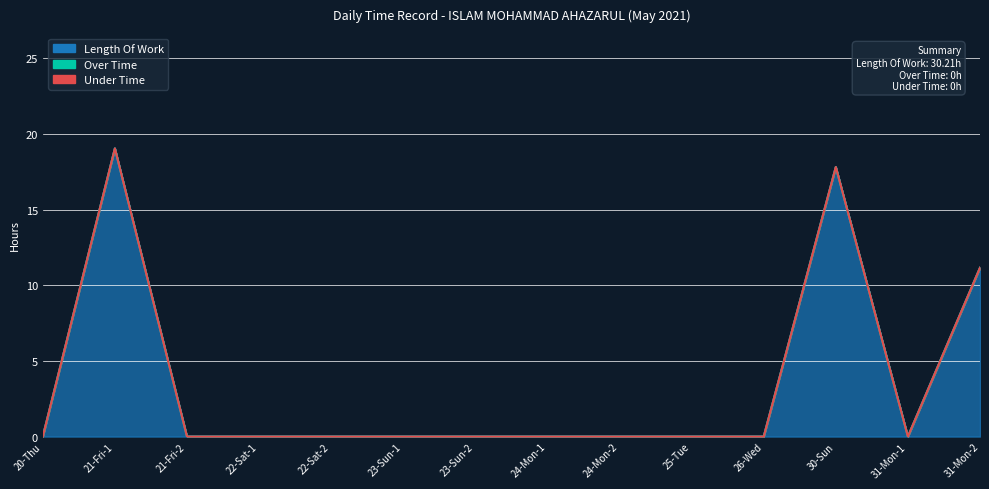

True or false: Over Time and Under Time cross at least once.

False